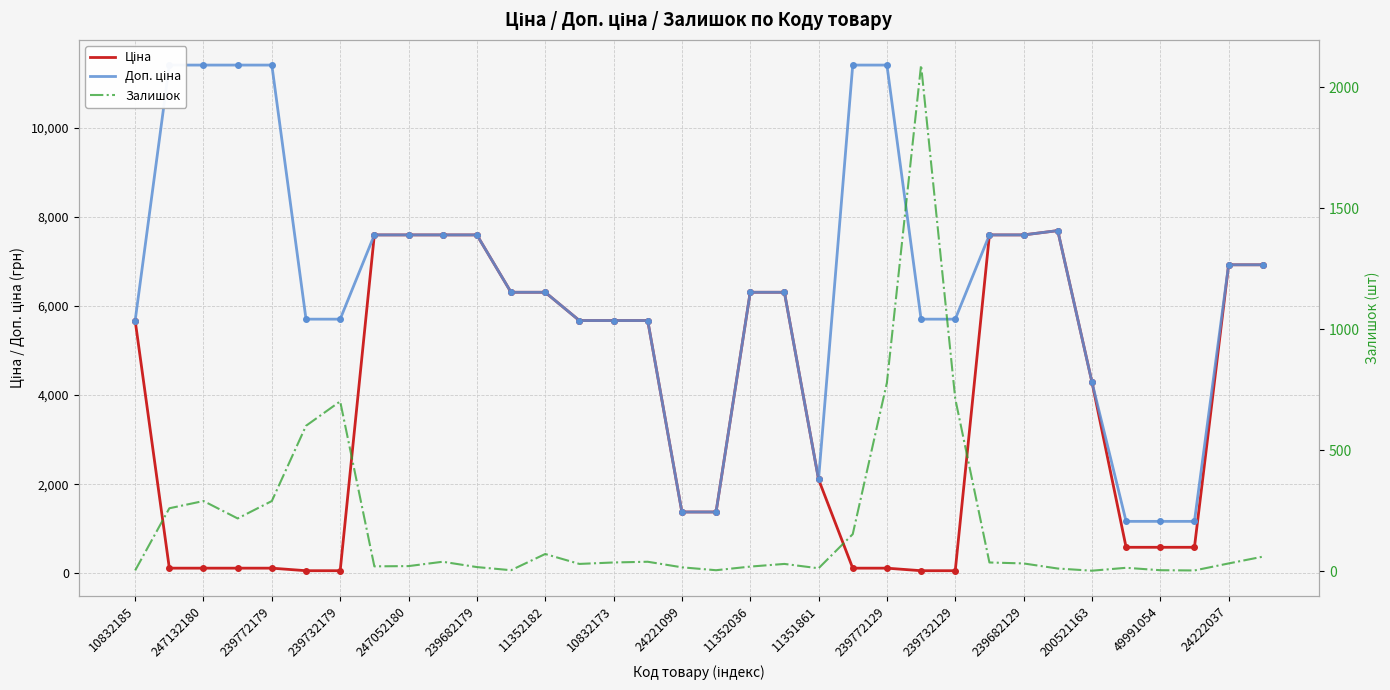

How many lines are shown in the chart?

3